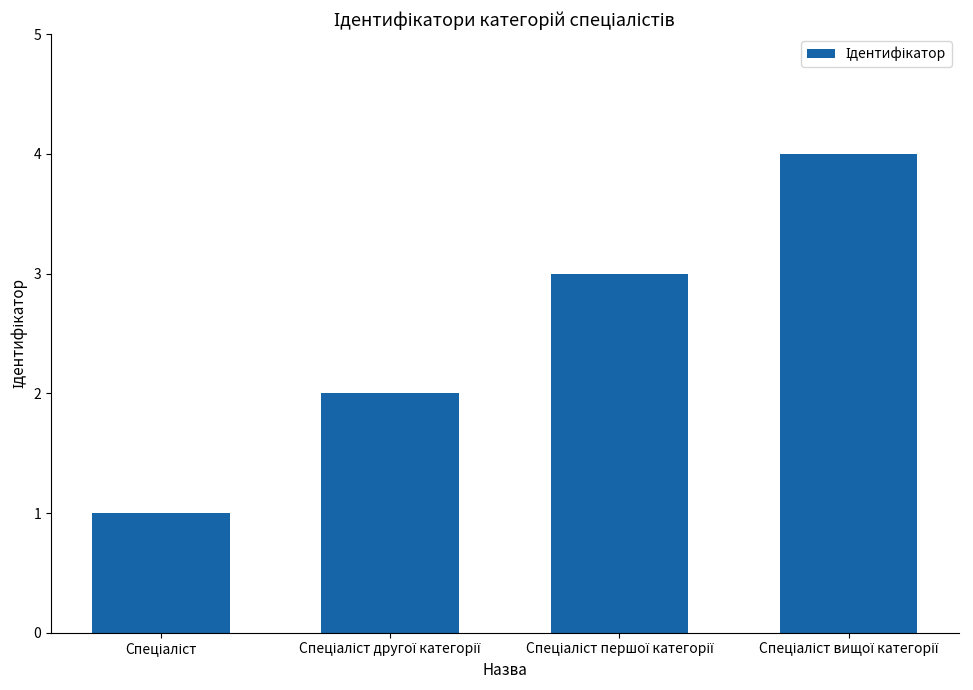

What is the greatest value displayed?

4